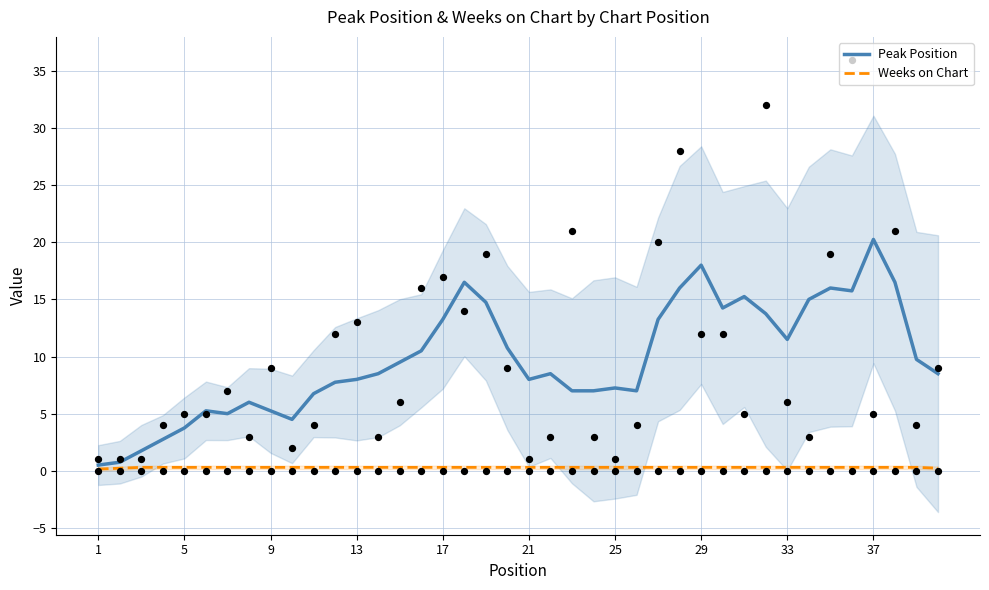

Which series has the largest total across all categories?

Peak Position